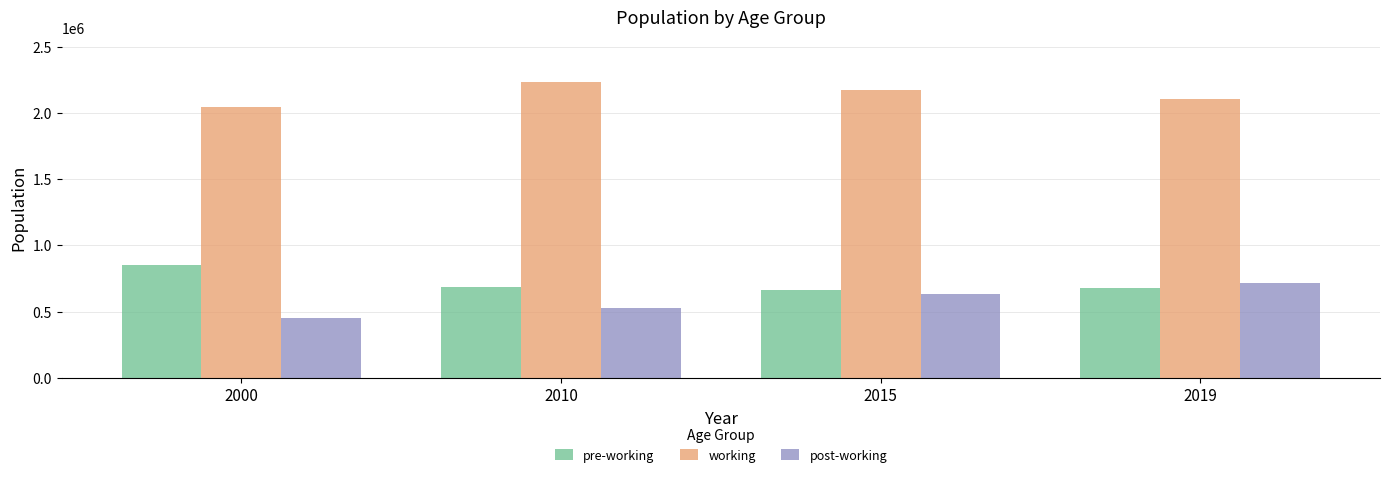

Is it true that pre-working equals 1091788 at 2015?

False